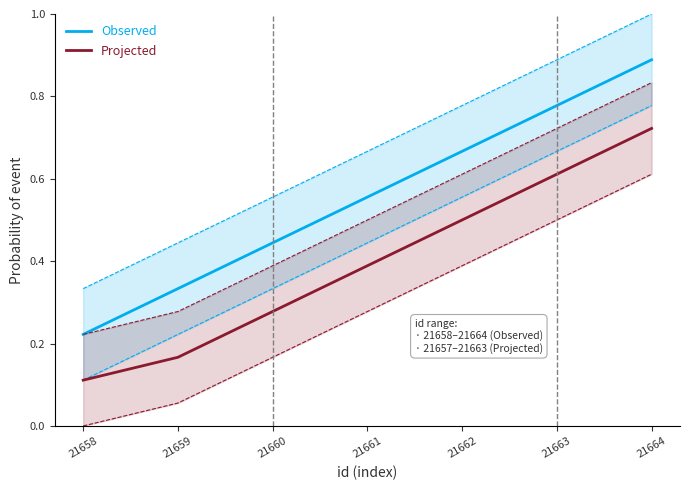

What is the difference between the second highest and second lowest values in the Projected series?

0.4